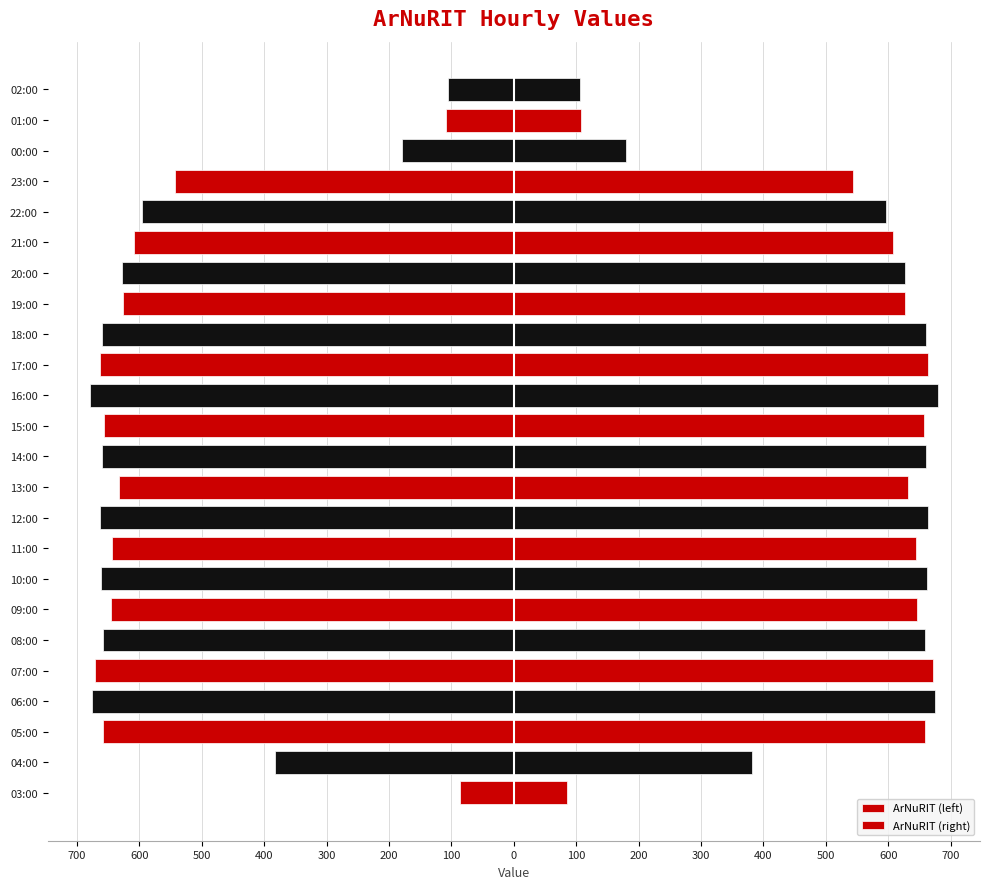

Between 03:00 and 22:00, which series saw the biggest shift?

ArNuRIT (left)